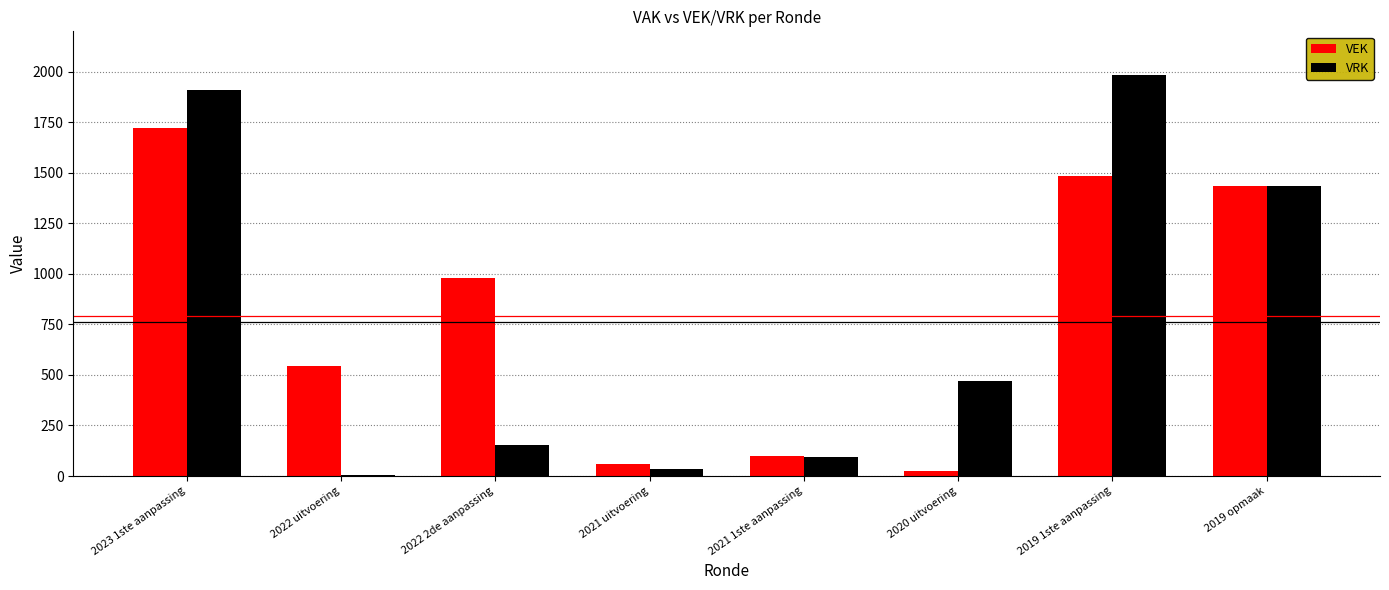

What is the highest value of the VRK series?

1982